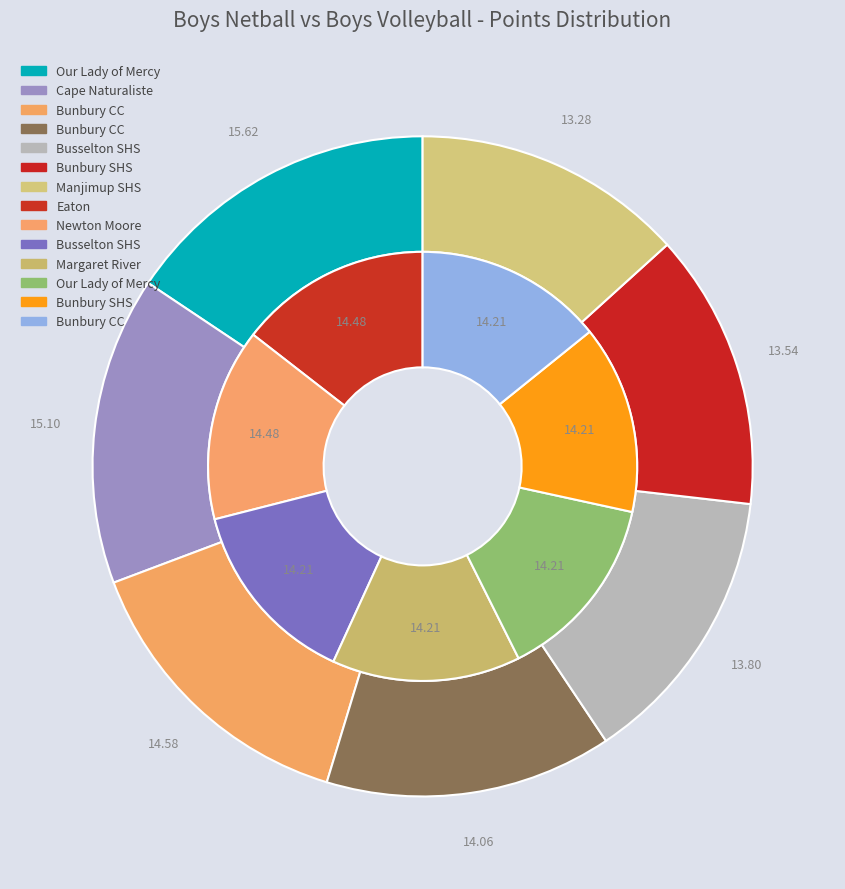

How many slices are in this pie chart?

7